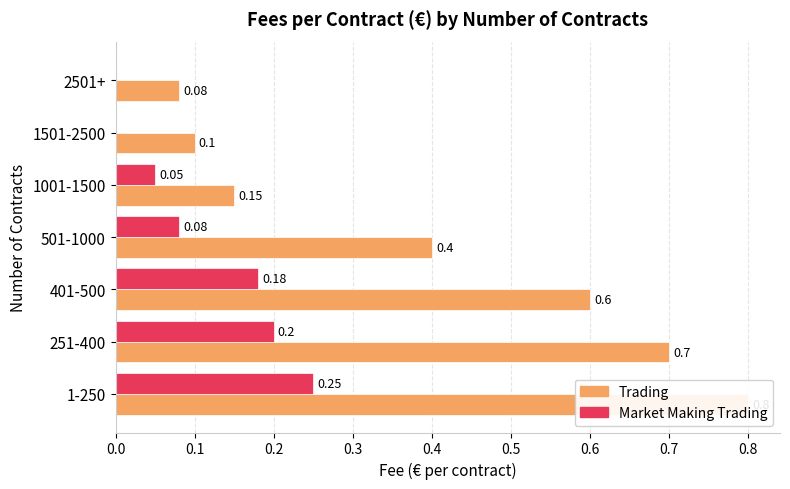

True or false: Market Making Trading has a value of 0.0 at 251-400.

False